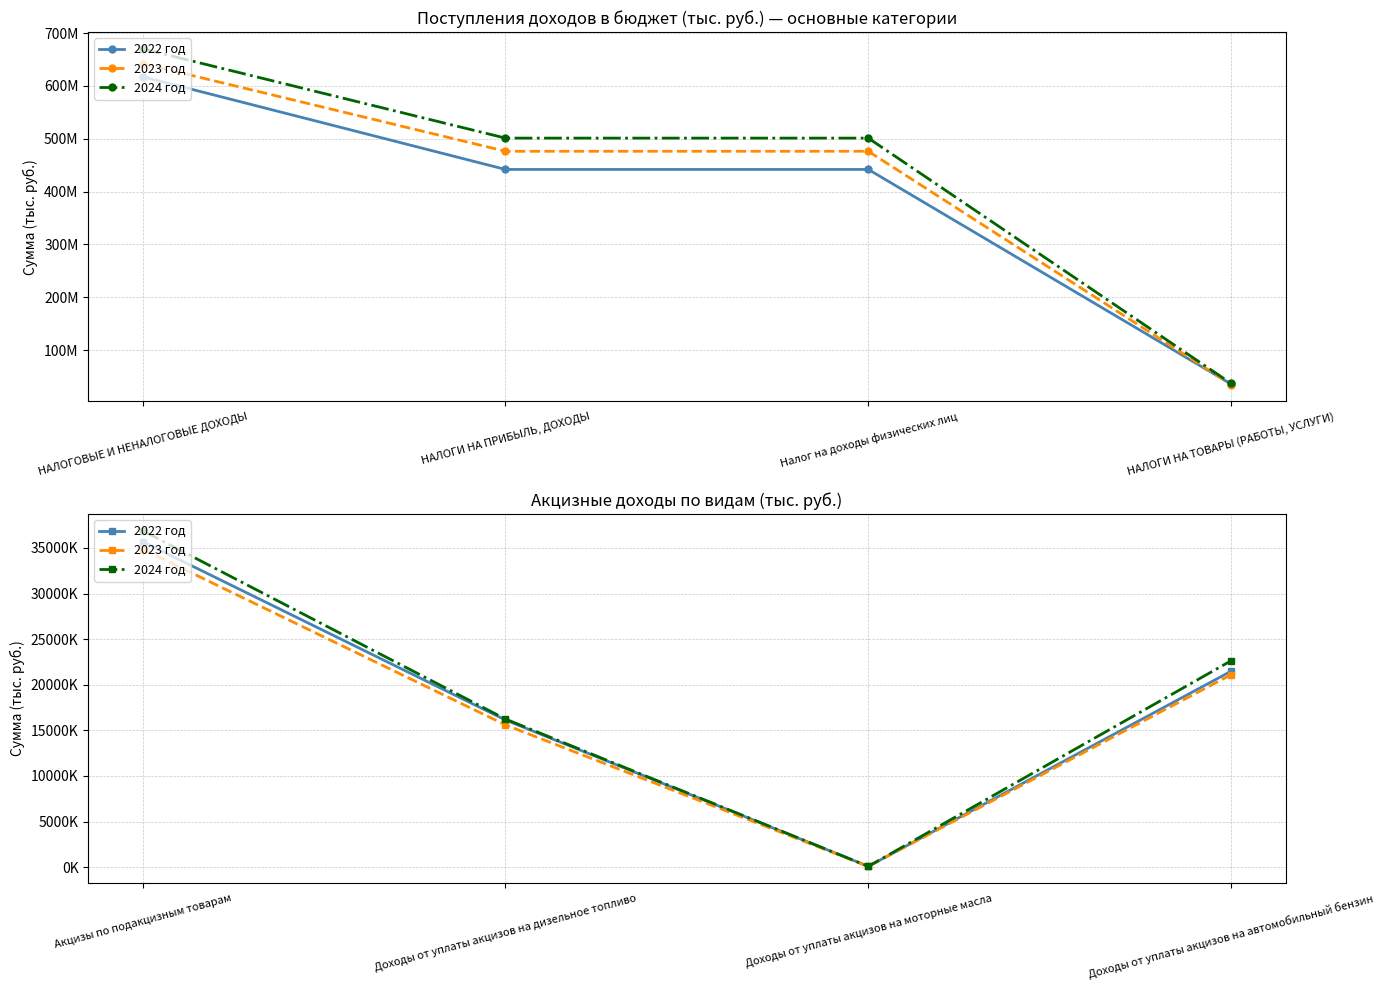

At how many categories does at least one series exceed 23298940?

1